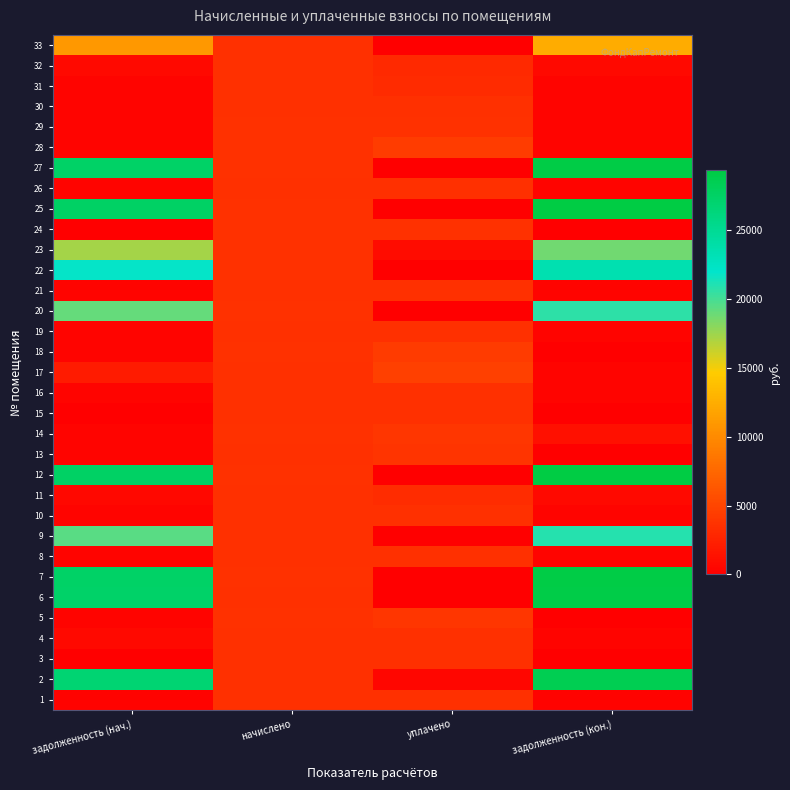

Which category has the lowest value across all series?

задолженность (нач.)